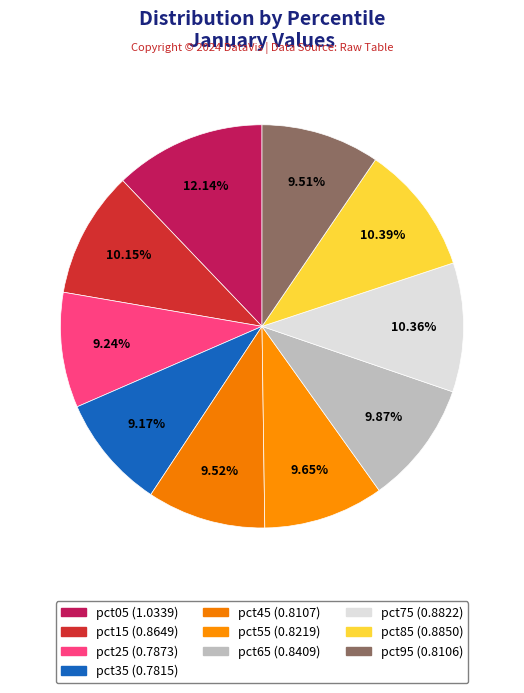

To the nearest percent, what is the difference between the pct85 and pct65 slice percentages?

1%